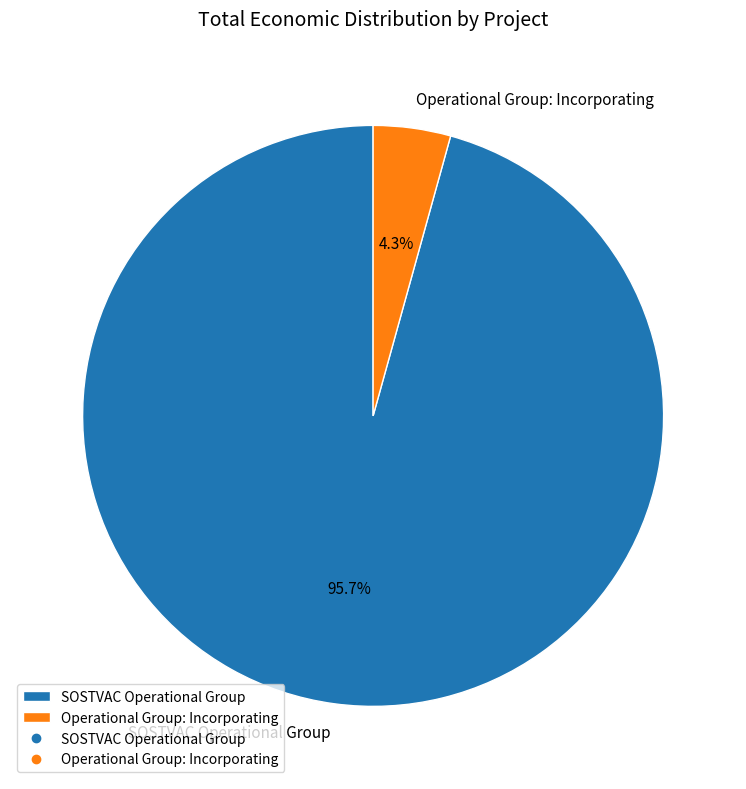

Which slice represents more than half of the pie?

SOSTVAC Operational Group